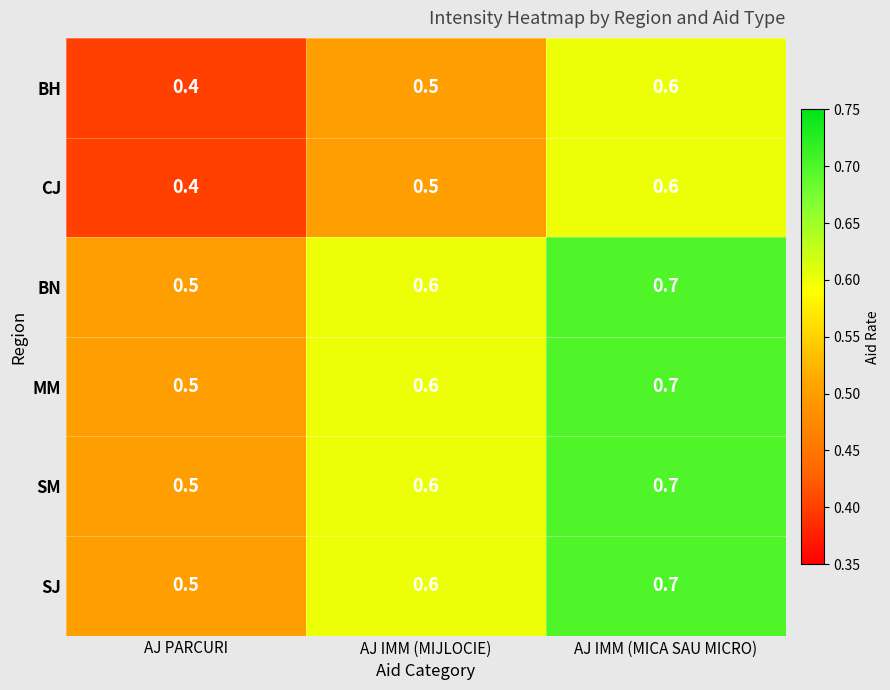

Count the CJ values in the range 0 to 1.

3